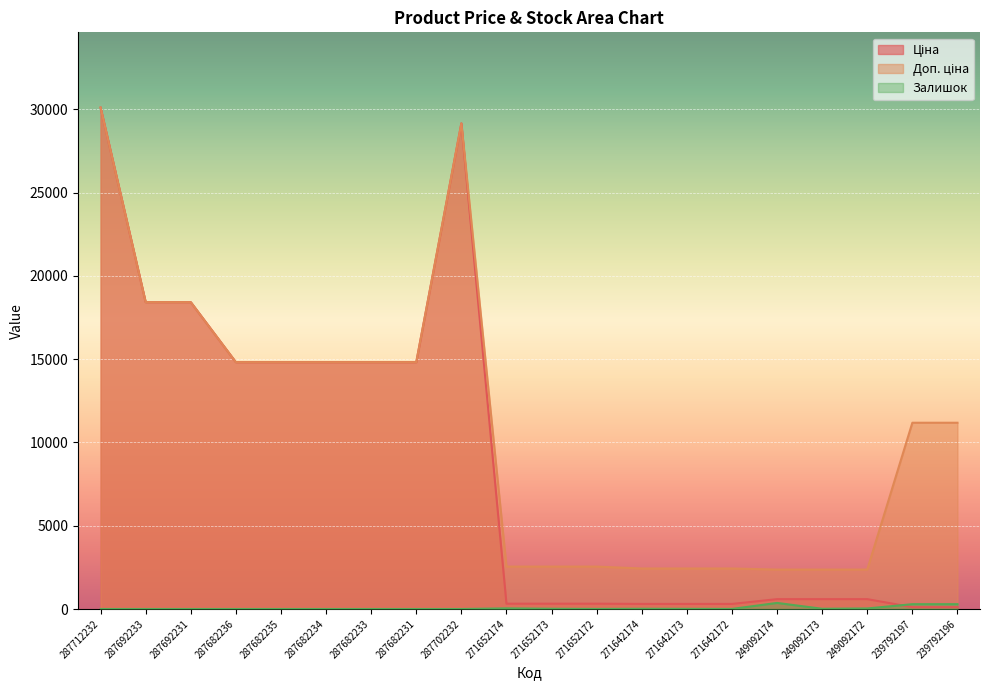

How many interior local peaks does the Ціна series have?

1